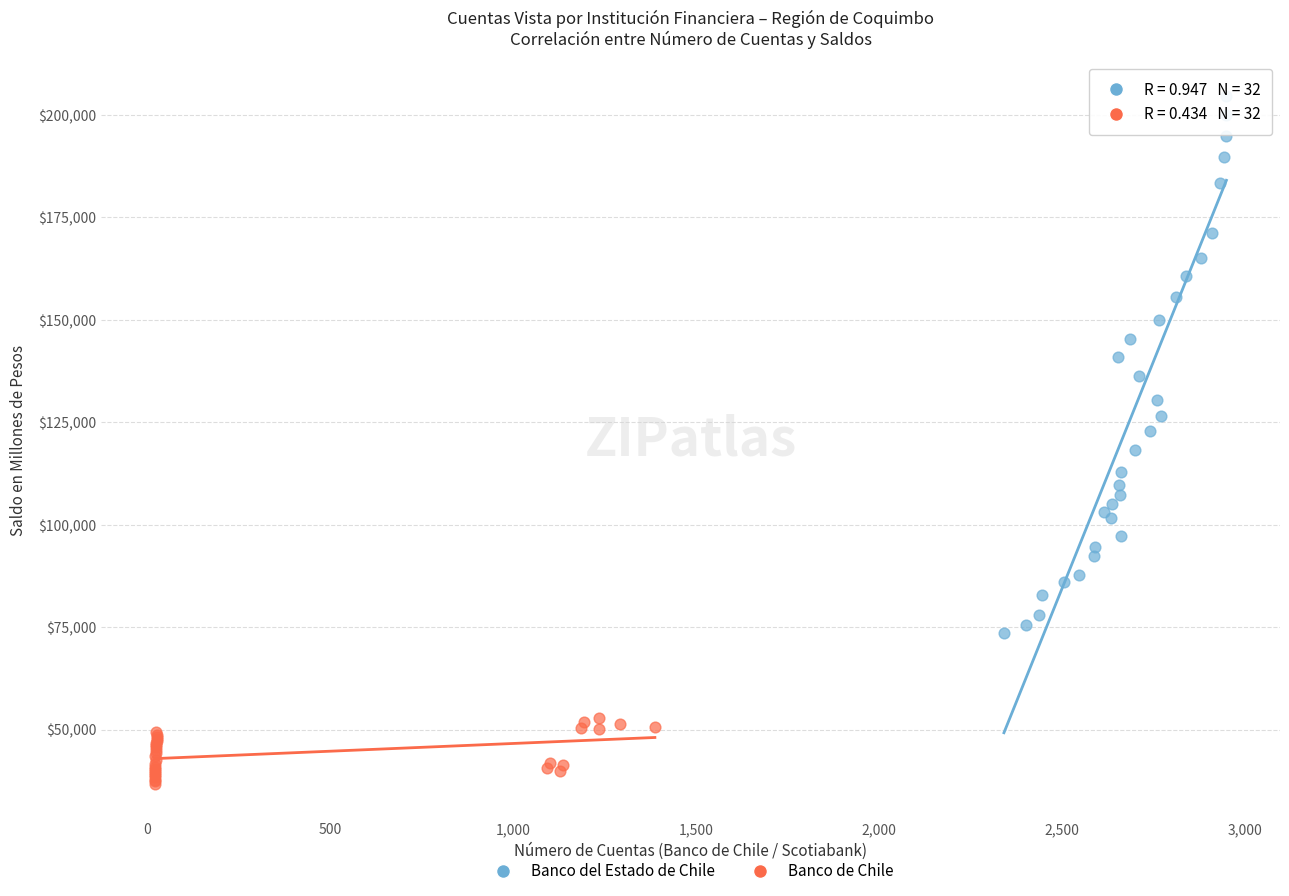

Which series contains the lowest Y value?

Banco de Chile